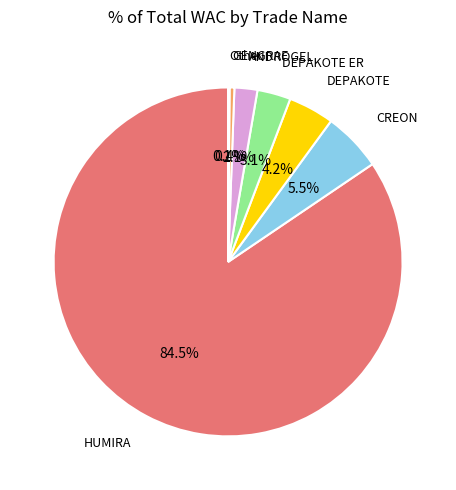

Is there a majority slice in this chart?

Yes